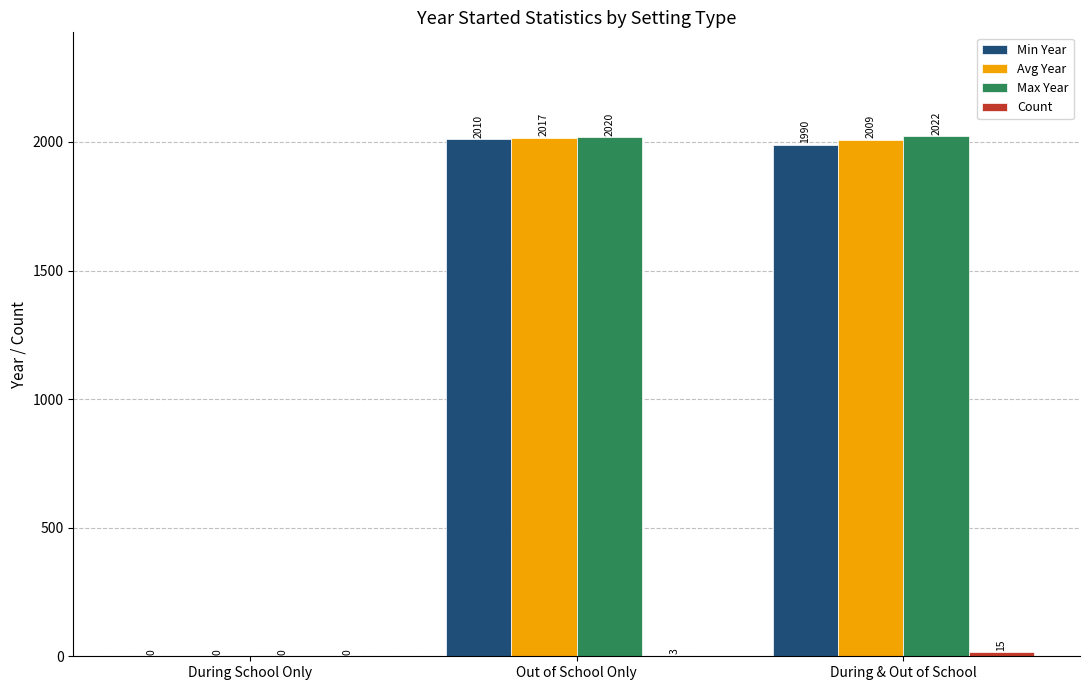

The value of Min Year at During & Out of School is 3344. True or false?

False